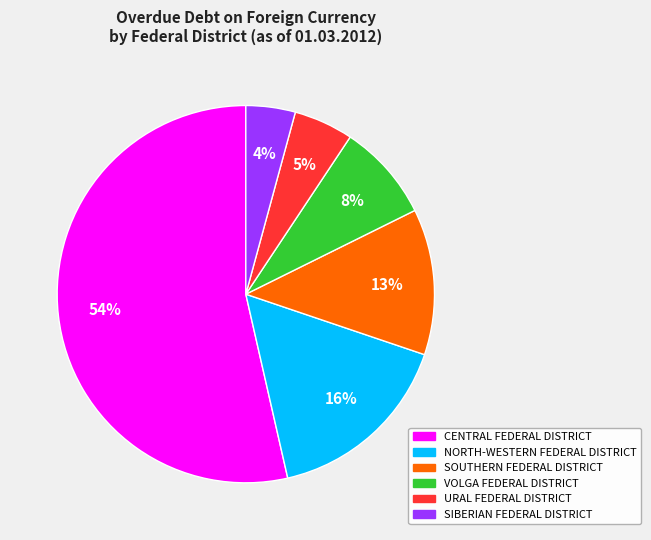

True or false: VOLGA FEDERAL DISTRICT accounts for 8% of the total.

True